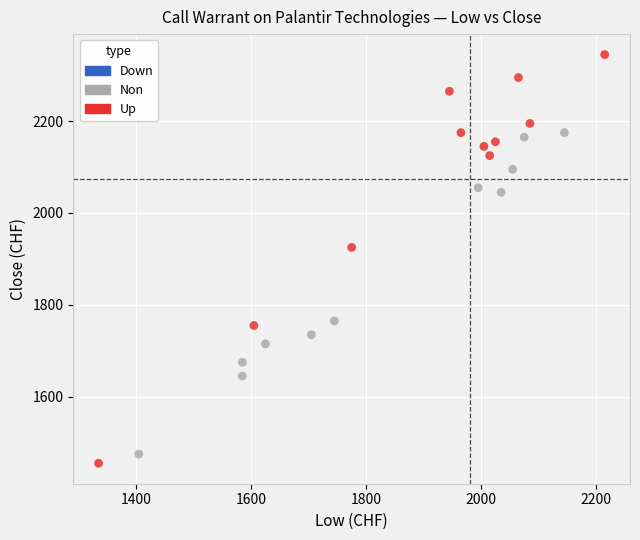

Which series contains the highest Y value?

Up